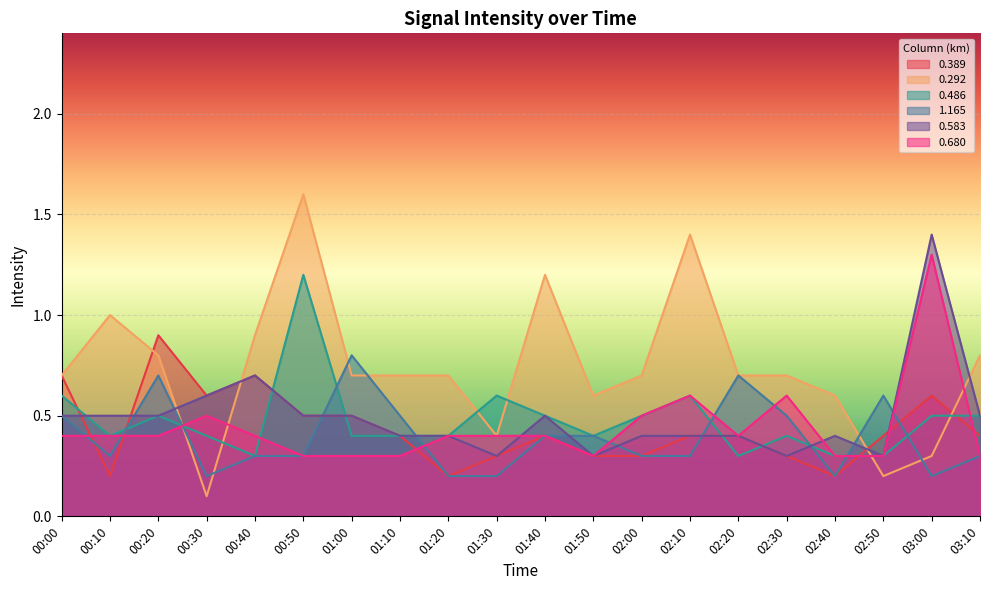

What is the label of the 1st point from the right?

03:10